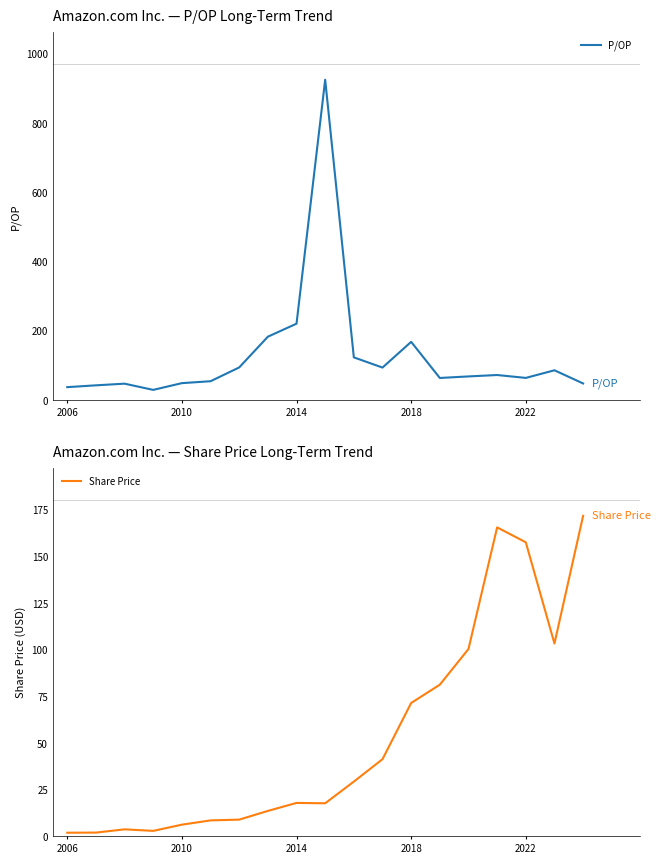

Which series has the largest total across all categories?

P/OP